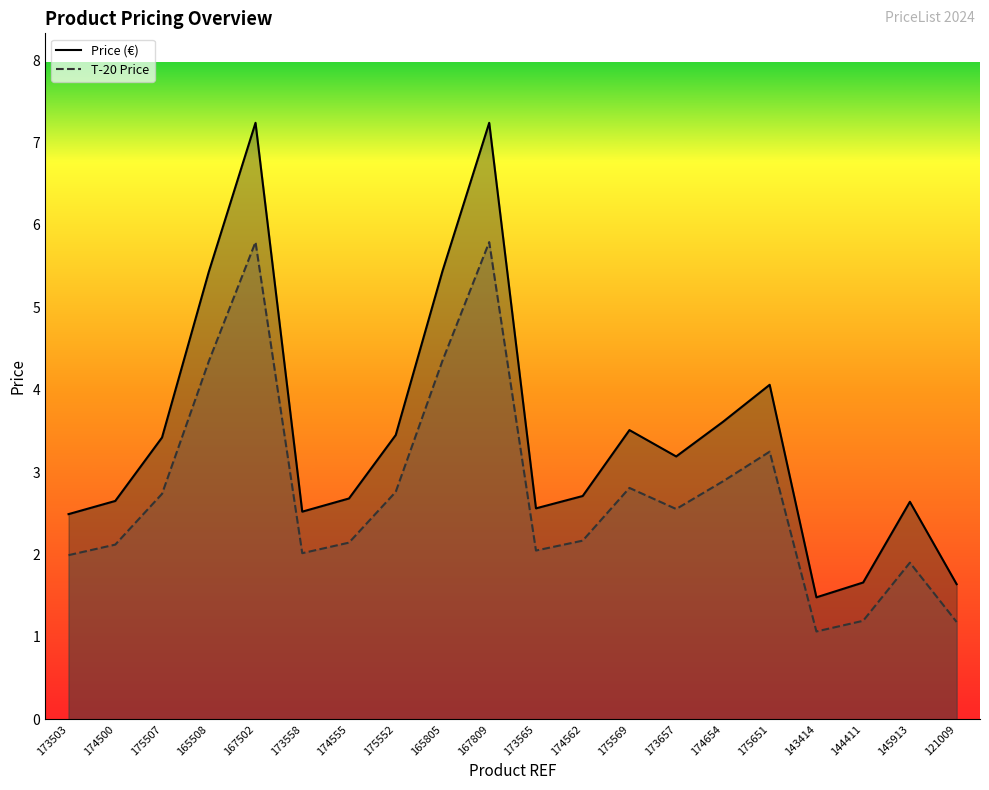

What is the value of the T-20 Price point at the 1st from the left?

2.0